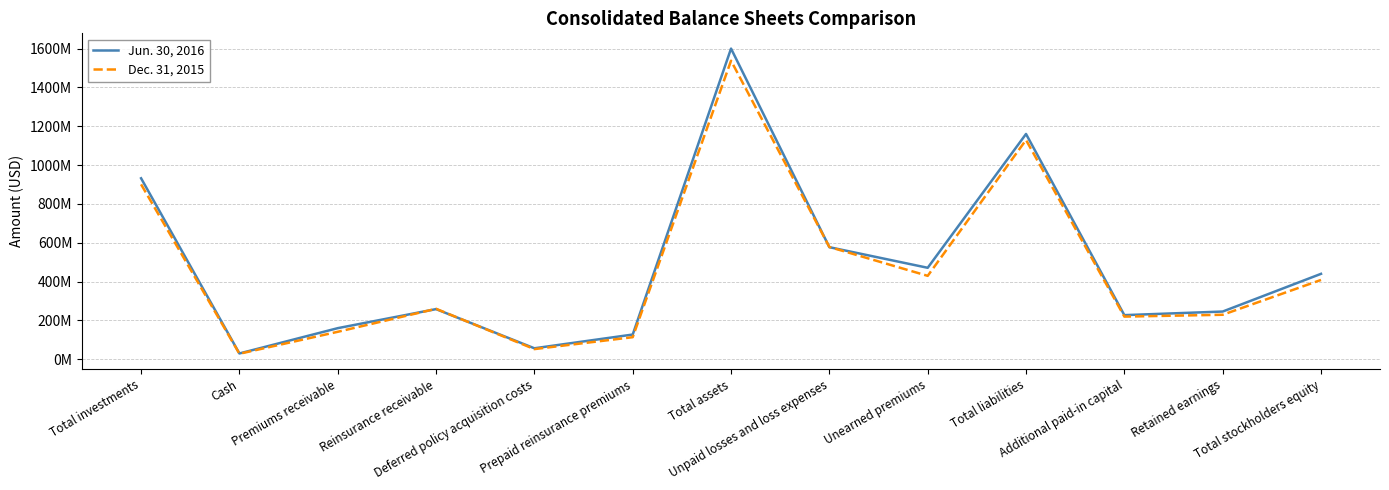

At which label does Jun. 30, 2016 reach its peak?

Total assets